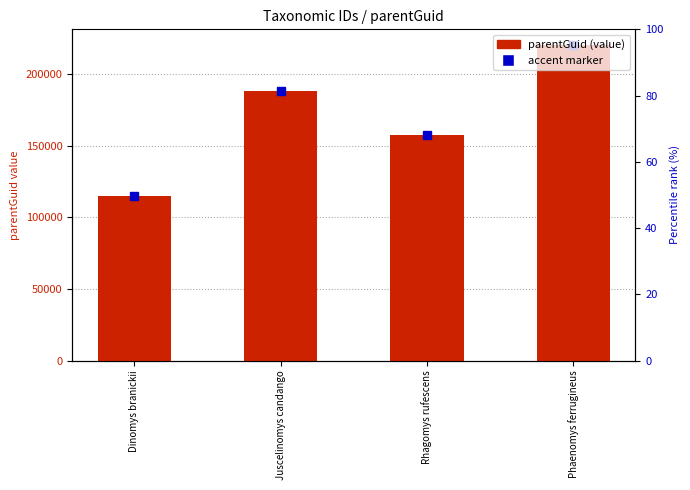

Reading left to right, transcribe all the data shown in this chart.

Dinomys branickii=115303	Juscelinomys candango=188621	Rhagomys rufescens=157557	Phaenomys ferrugineus=220445